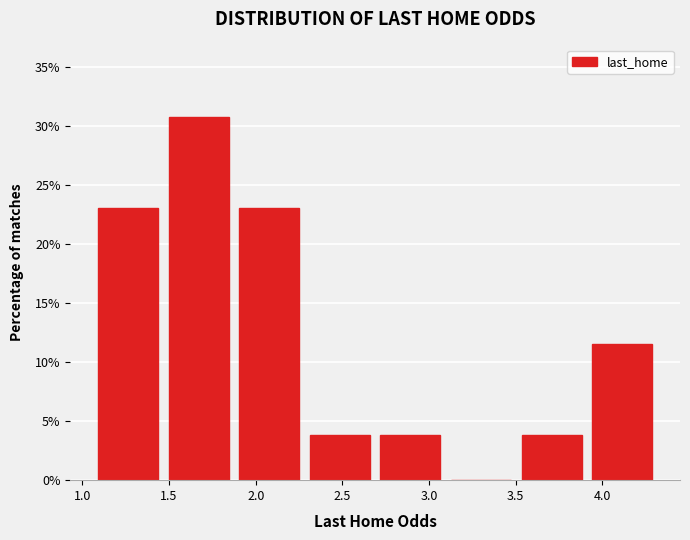

How tall is the bar that spans 1.90 to 2.30 on the x-axis? Neither the bar edges nor the heights are printed on the chart, so give them approximately, as read against the axes.

23.0